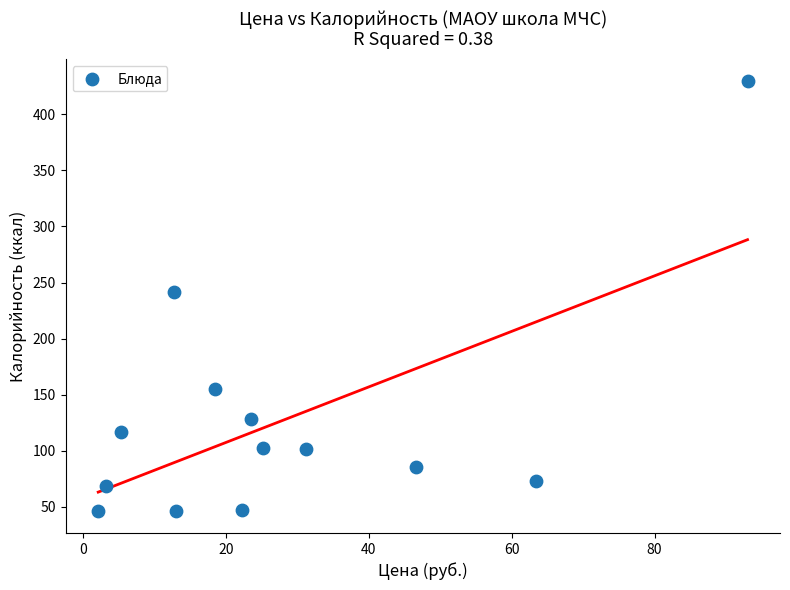

What Y value in the scatter plot is closest to 237?

242.0